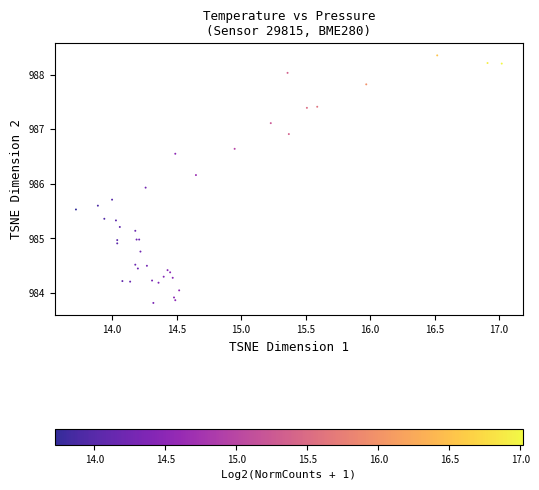

What Y value in the scatter plot is closest to 986?

985.9